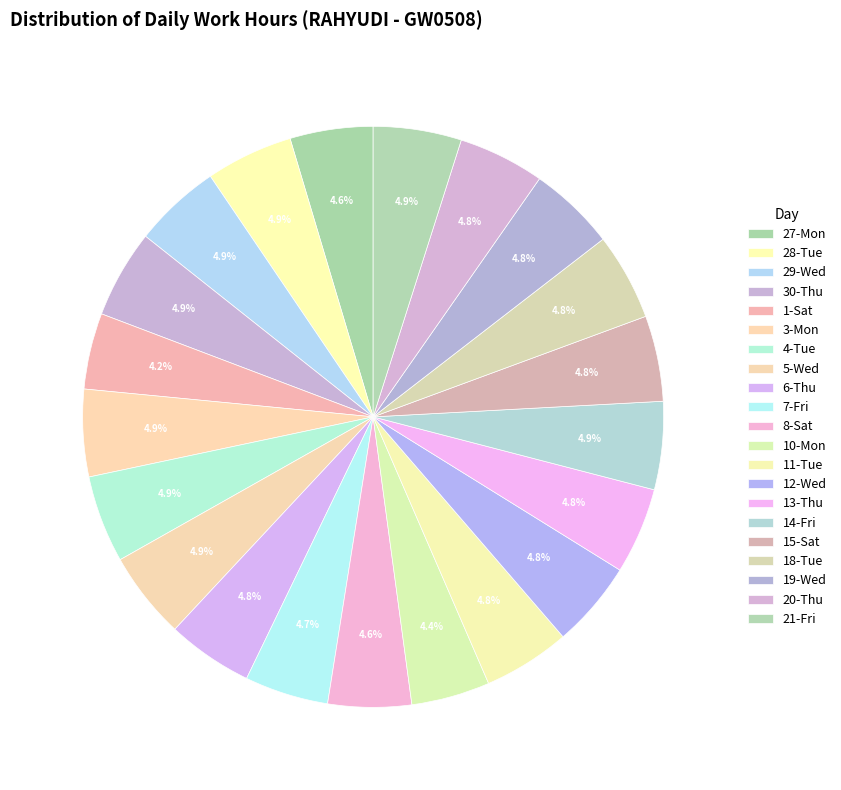

Does any single category account for the majority?

No